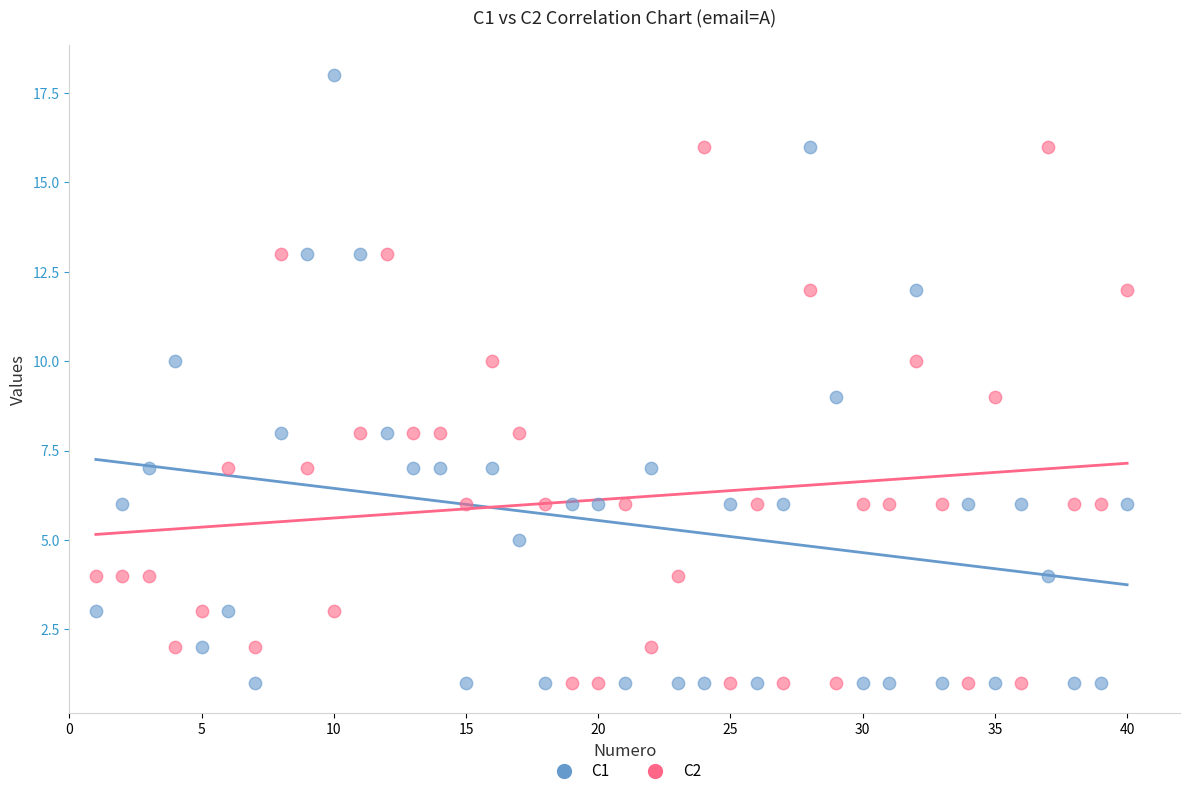

Which series has the widest spread of Y values?

C1